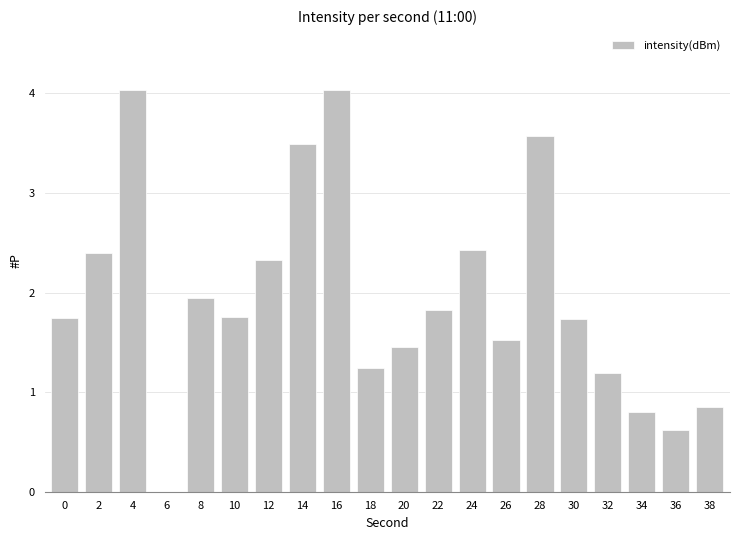

What is the difference between the values at 20 and 16?

2.6